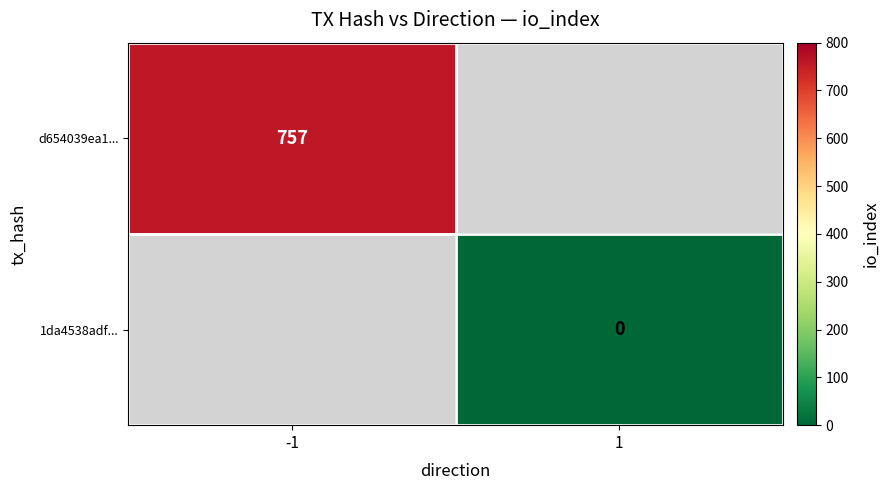

Between 1 and -1, which is larger?

-1